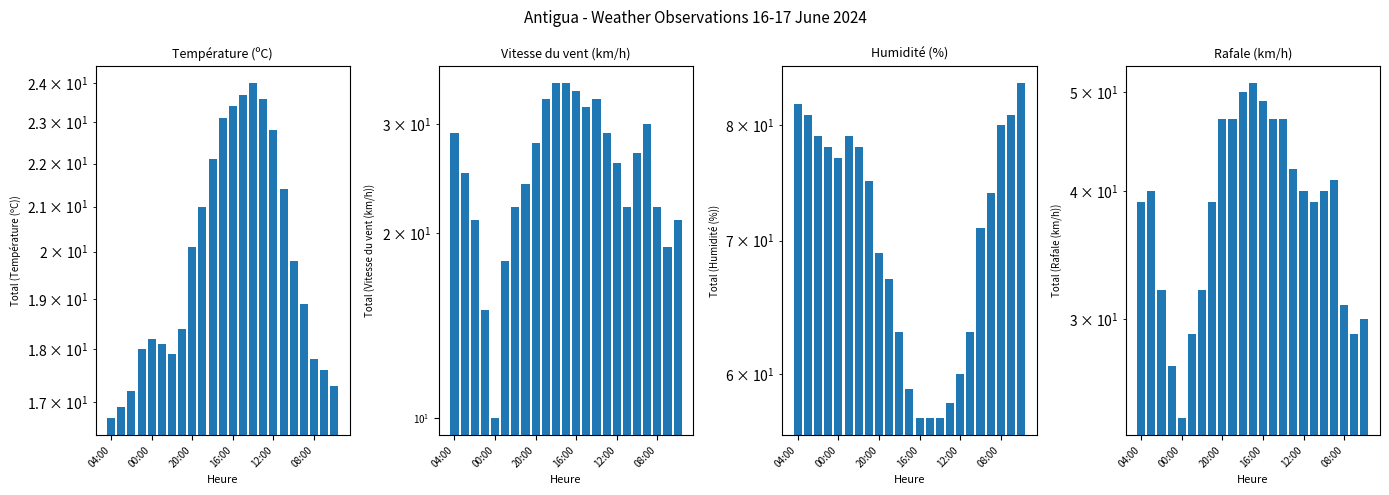

True or false: Vitesse du vent (km/h) has a value of 27.0 at 18.

True